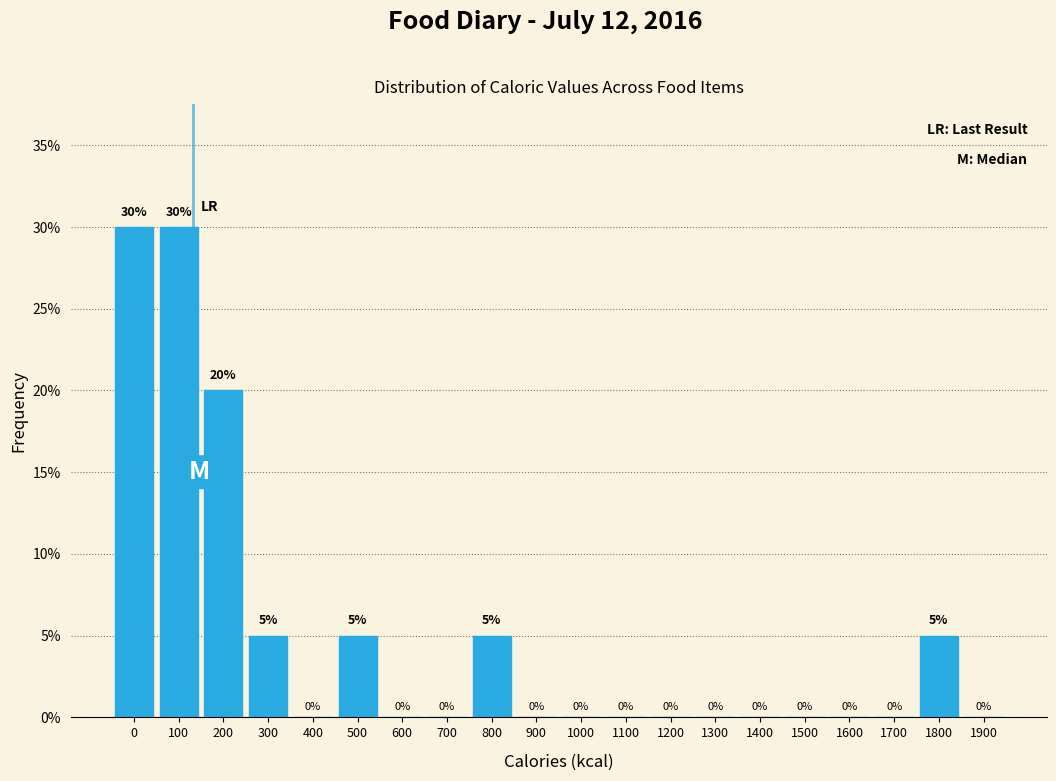

Reading right to left, what are all the values shown in this chart?

1900=0	1800=5	1700=0	1600=0	1500=0	1400=0	1300=0	1200=0	1100=0	1000=0	900=0	800=5	700=0	600=0	500=5	400=0	300=5	200=20	100=30	0=30